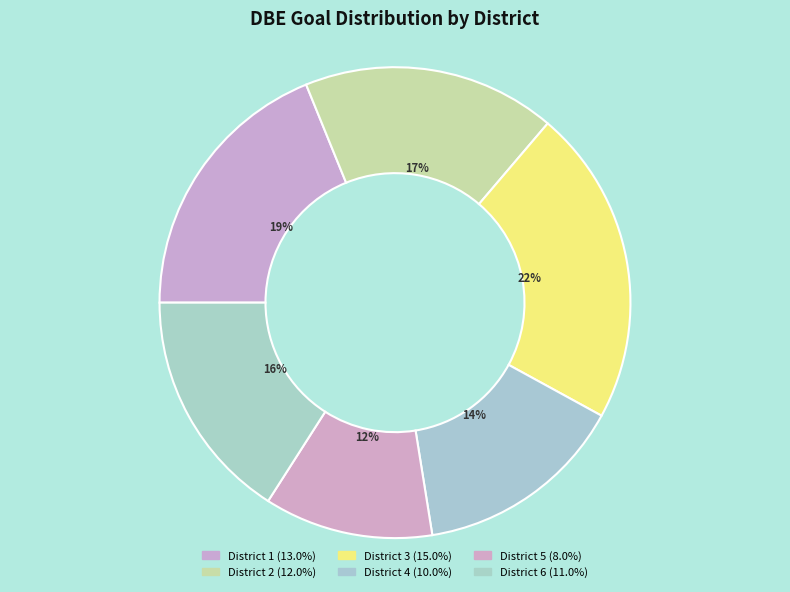

Count the number of slices in the pie.

6